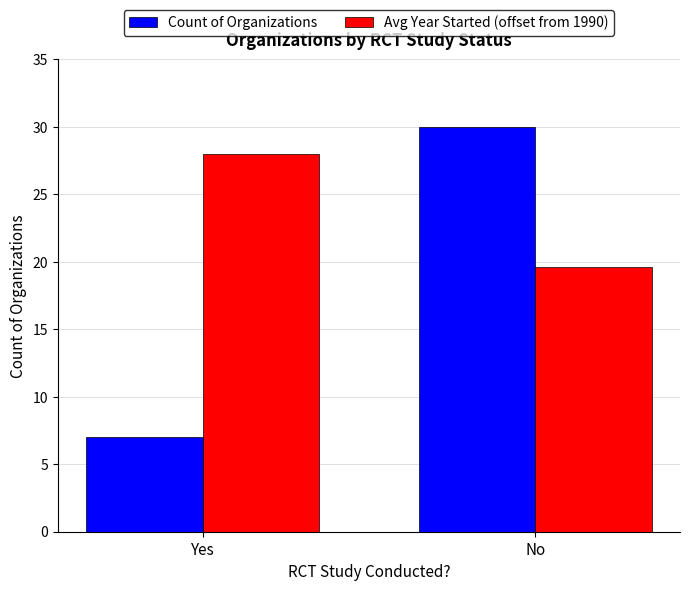

Reading left to right, what are all the values shown in this chart?

Count of Organizations: Yes=7.0	No=30.0
Avg Year Started (offset from 1990): Yes=28.0	No=19.6